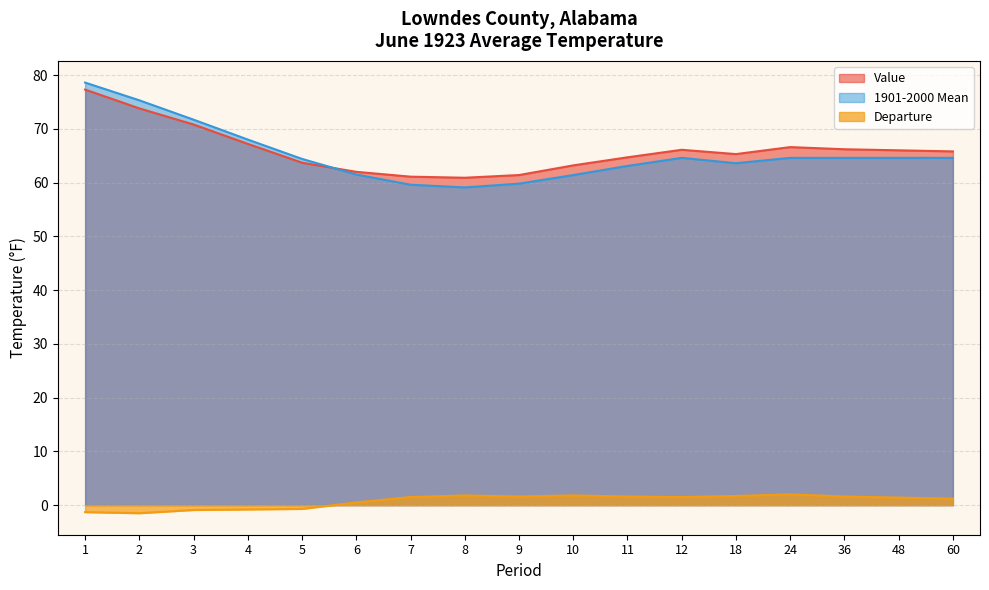

Is it true that 1901-2000 Mean equals 31.8 at 5?

False